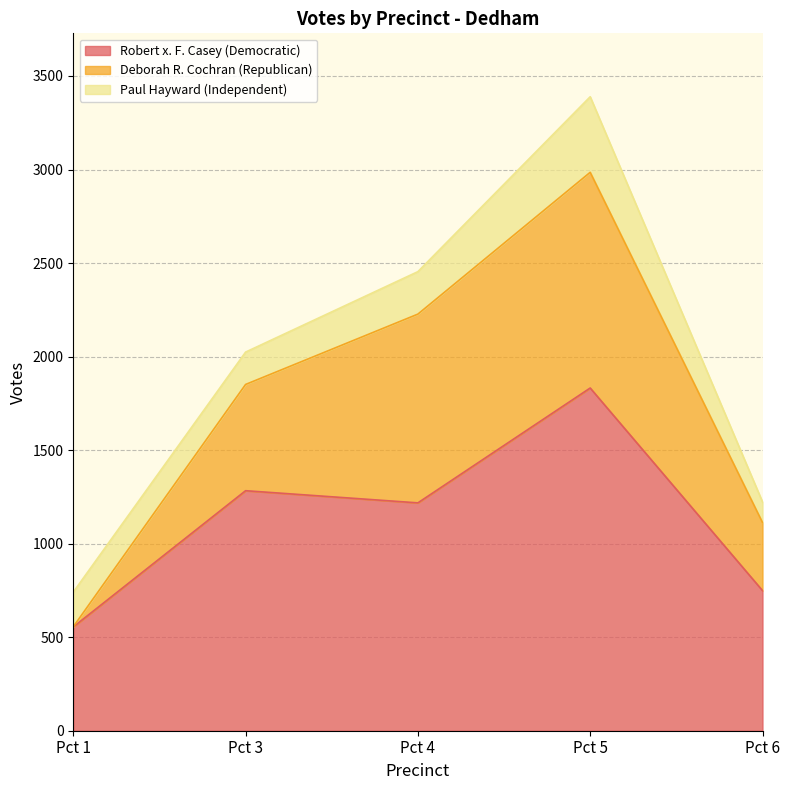

In Robert x. F. Casey (Democratic), how many points are higher than both neighbors (excluding endpoints)?

2